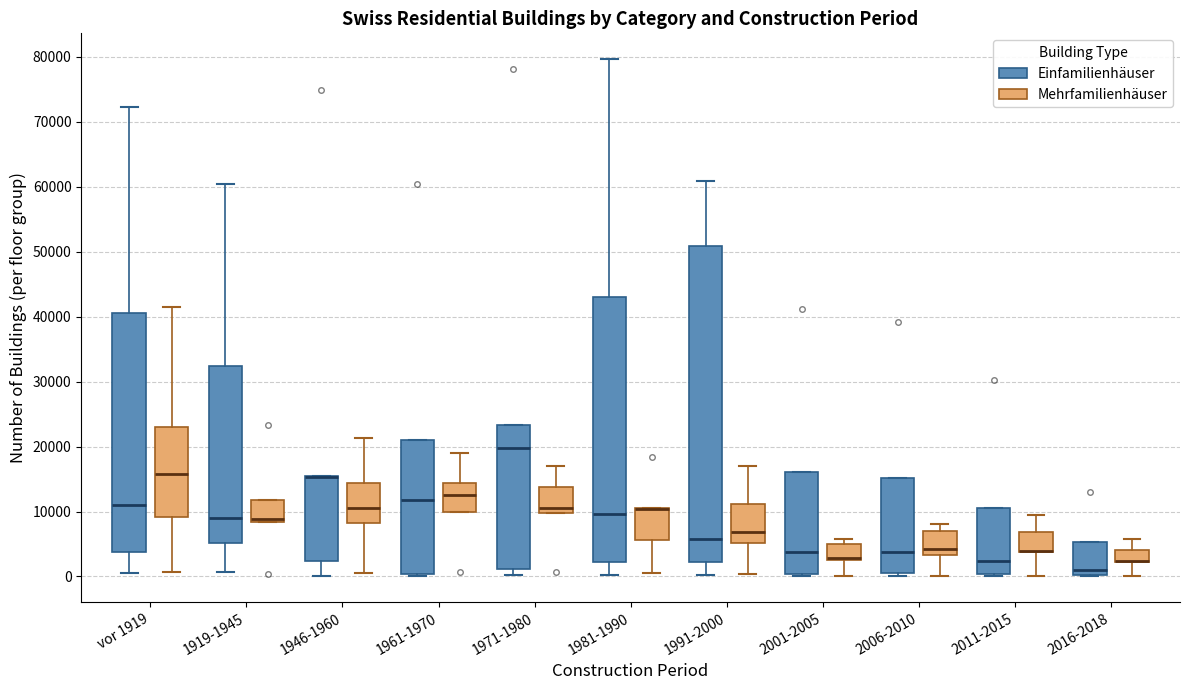

Reading left to right, read every box against the y-axis: the position of its median line, the range the box covers, and the ends of its whiskers. The values are not printed on the chart, so give them approximately, as read against the axis.

vor 1919 (Einfamilienhäuser): median 11000, box 4000 to 41000, whiskers 1000 to 72000
vor 1919 (Mehrfamilienhäuser): median 16000, box 9000 to 23000, whiskers 1000 to 41000
1919-1945 (Einfamilienhäuser): median 9000, box 5000 to 32000, whiskers 1000 to 60000
1919-1945 (Mehrfamilienhäuser): median 9000, box 8000 to 12000, whiskers 8000 to 12000
1946-1960 (Einfamilienhäuser): median 15000 (drawn on the box's upper edge), box 2000 to 15000, whiskers 0 to 15000
1946-1960 (Mehrfamilienhäuser): median 11000, box 8000 to 14000, whiskers 0 to 21000
1961-1970 (Einfamilienhäuser): median 12000, box 0 to 21000, whiskers 0 (just below the box's lower edge) to 21000
1961-1970 (Mehrfamilienhäuser): median 13000, box 10000 to 14000, whiskers 10000 to 19000
1971-1980 (Einfamilienhäuser): median 20000, box 1000 to 23000, whiskers 0 to 23000
1971-1980 (Mehrfamilienhäuser): median 11000, box 10000 to 14000, whiskers 10000 to 17000
1981-1990 (Einfamilienhäuser): median 10000, box 2000 to 43000, whiskers 0 to 80000
1981-1990 (Mehrfamilienhäuser): median 10000 (drawn on the box's upper edge), box 6000 to 11000, whiskers 0 to 11000
1991-2000 (Einfamilienhäuser): median 6000, box 2000 to 51000, whiskers 0 to 61000
1991-2000 (Mehrfamilienhäuser): median 7000, box 5000 to 11000, whiskers 0 to 17000
2001-2005 (Einfamilienhäuser): median 4000, box 0 to 16000, whiskers 0 (just below the box's lower edge) to 16000
2001-2005 (Mehrfamilienhäuser): median 3000 (drawn on the box's lower edge), box 2000 to 5000, whiskers 0 to 6000
2006-2010 (Einfamilienhäuser): median 4000, box 0 to 15000, whiskers 0 (just below the box's lower edge) to 15000
2006-2010 (Mehrfamilienhäuser): median 4000, box 3000 to 7000, whiskers 0 to 8000
2011-2015 (Einfamilienhäuser): median 2000, box 0 to 11000, whiskers 0 to 11000
2011-2015 (Mehrfamilienhäuser): median 4000 (drawn on the box's lower edge), box 4000 to 7000, whiskers 0 to 10000
2016-2018 (Einfamilienhäuser): median 1000, box 0 to 5000, whiskers 0 to 5000
2016-2018 (Mehrfamilienhäuser): median 2000 (drawn on the box's lower edge), box 2000 to 4000, whiskers 0 to 6000